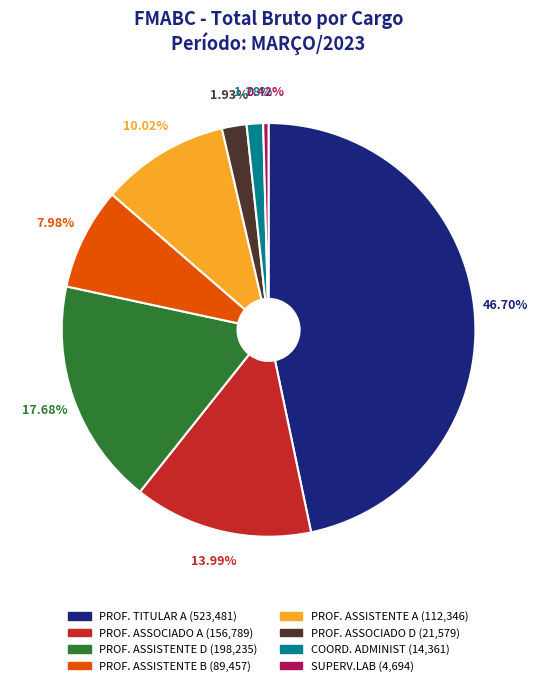

Is there any slice that represents more than half of the pie?

No